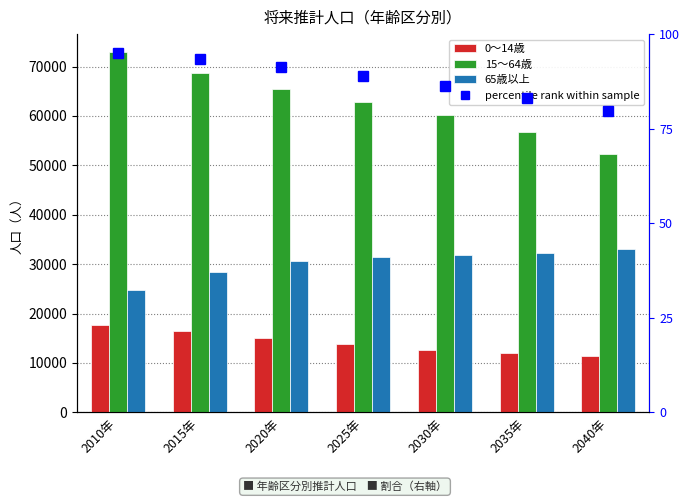

Which series has the largest range (max minus min)?

15～64歳